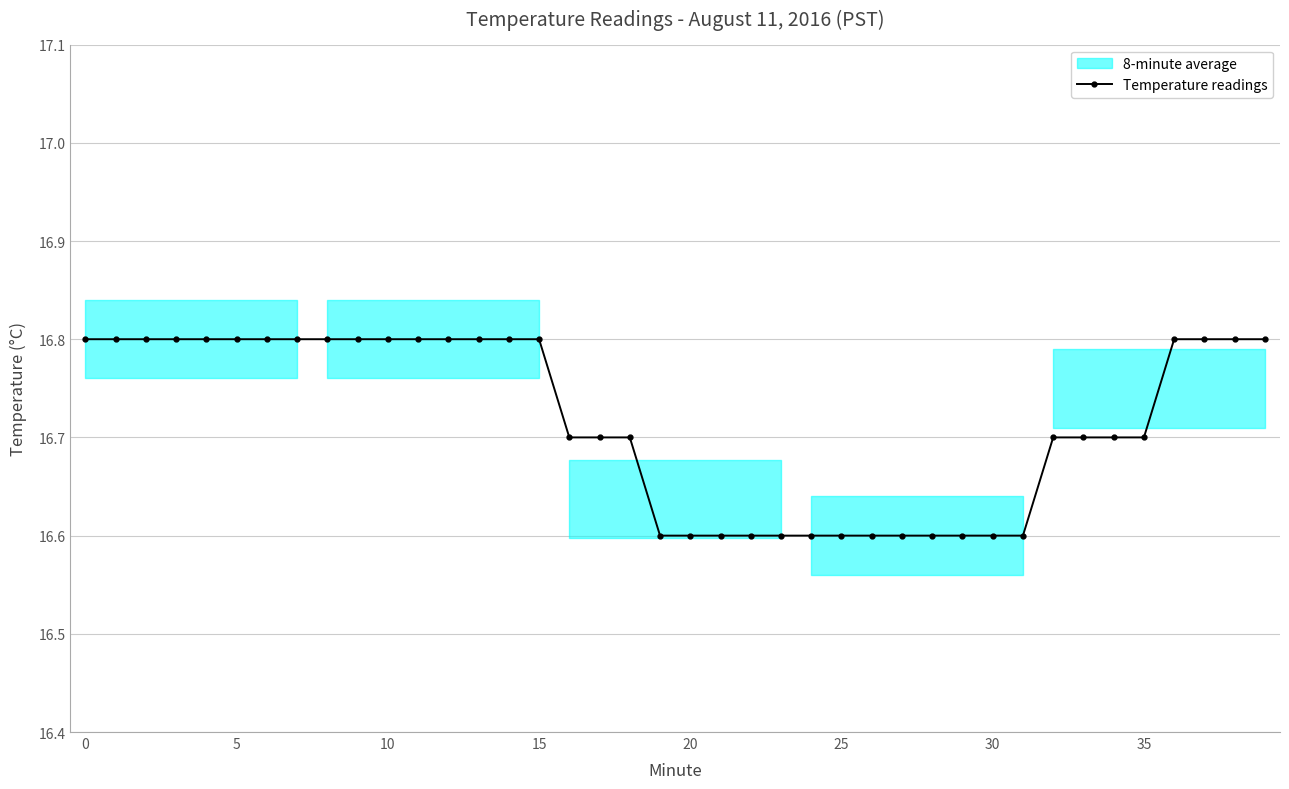

The value at 36 is 16.8. True or false?

True